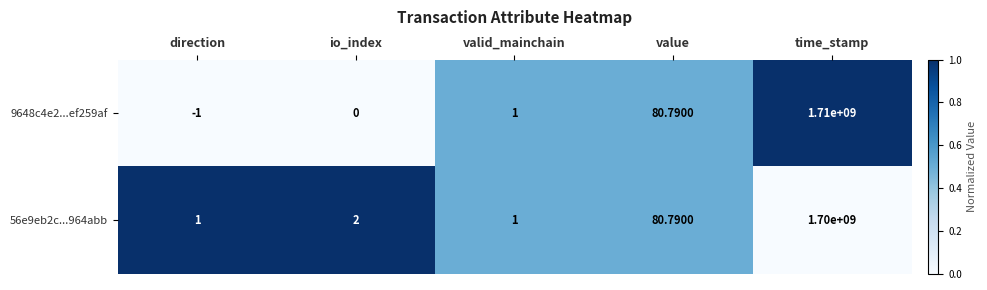

At which label is 9648c4e2...ef259af closest to 854999999?

value